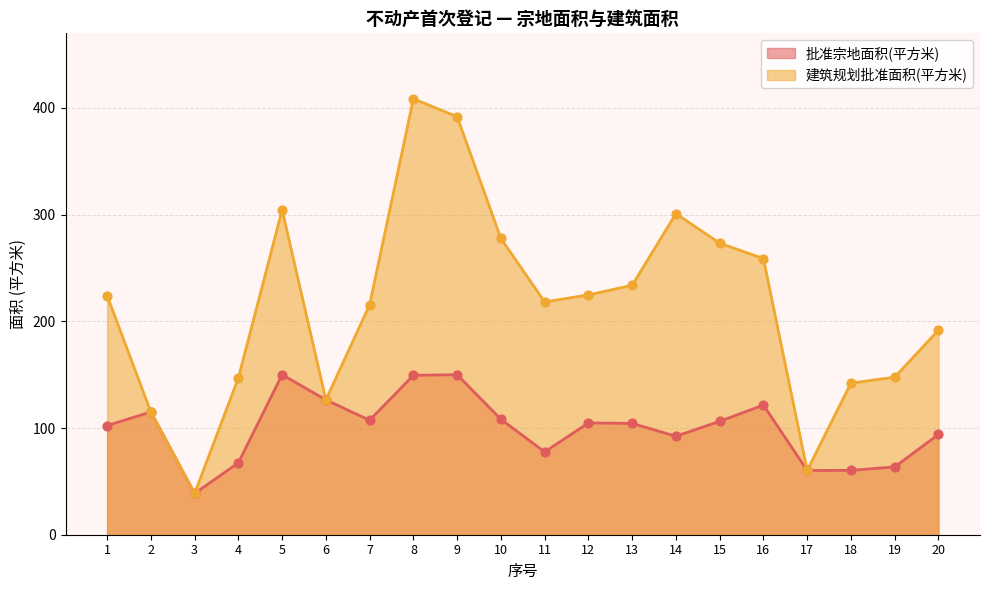

At how many categories does at least one series exceed 96?

18